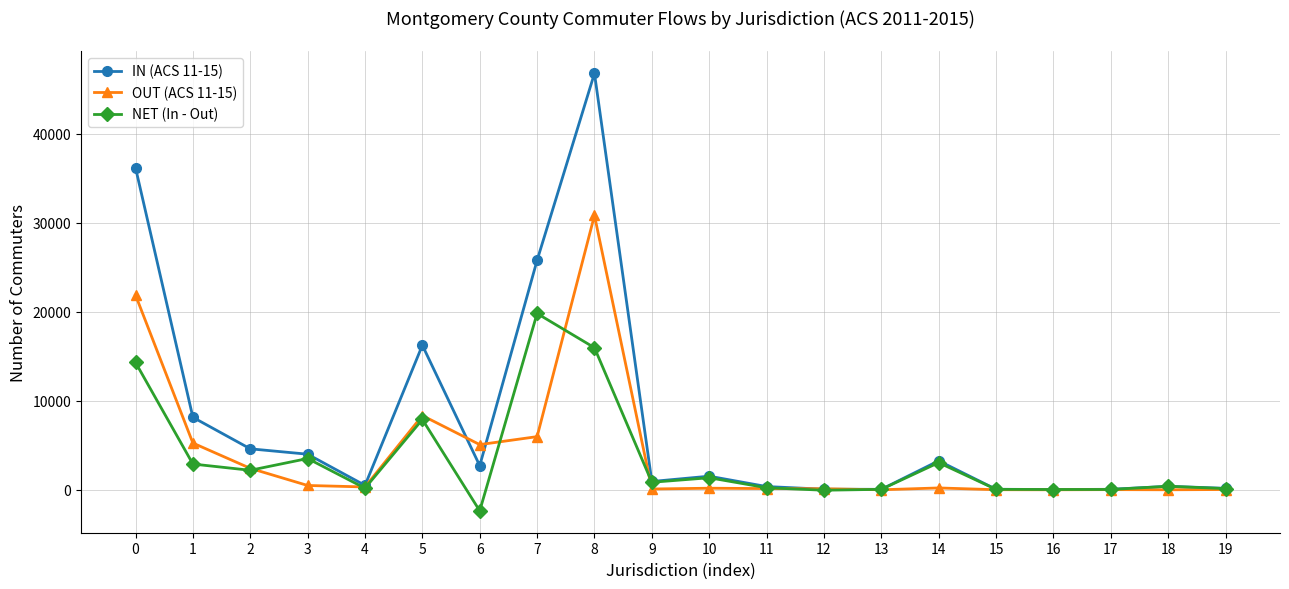

The IN (ACS 11-15) series shows 3879 at 1. True or false?

False